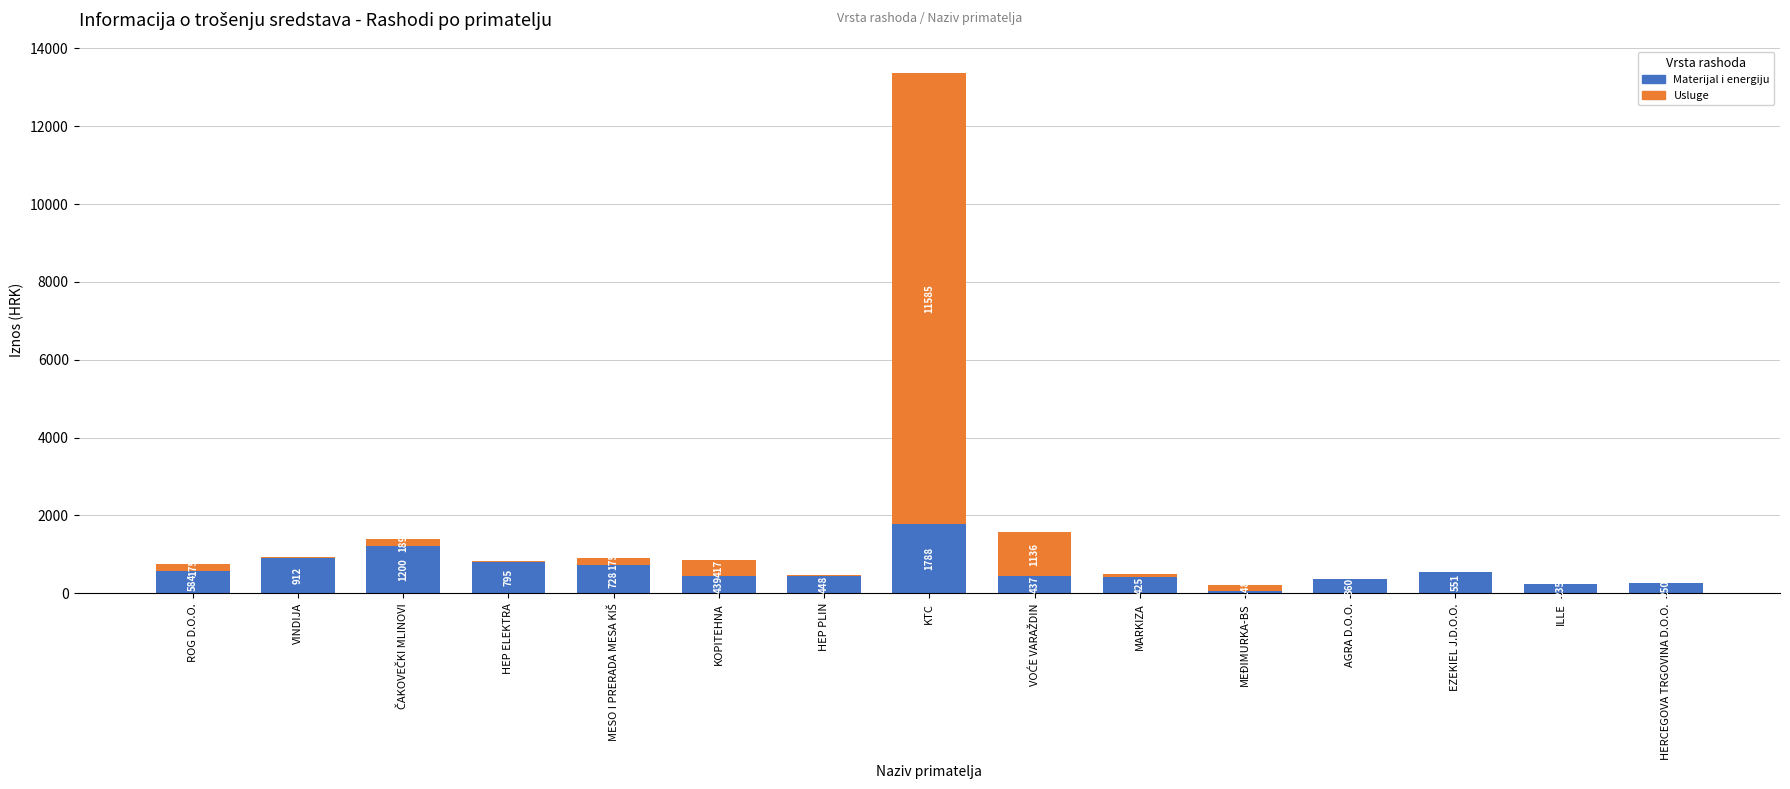

Are the bars horizontal?

No